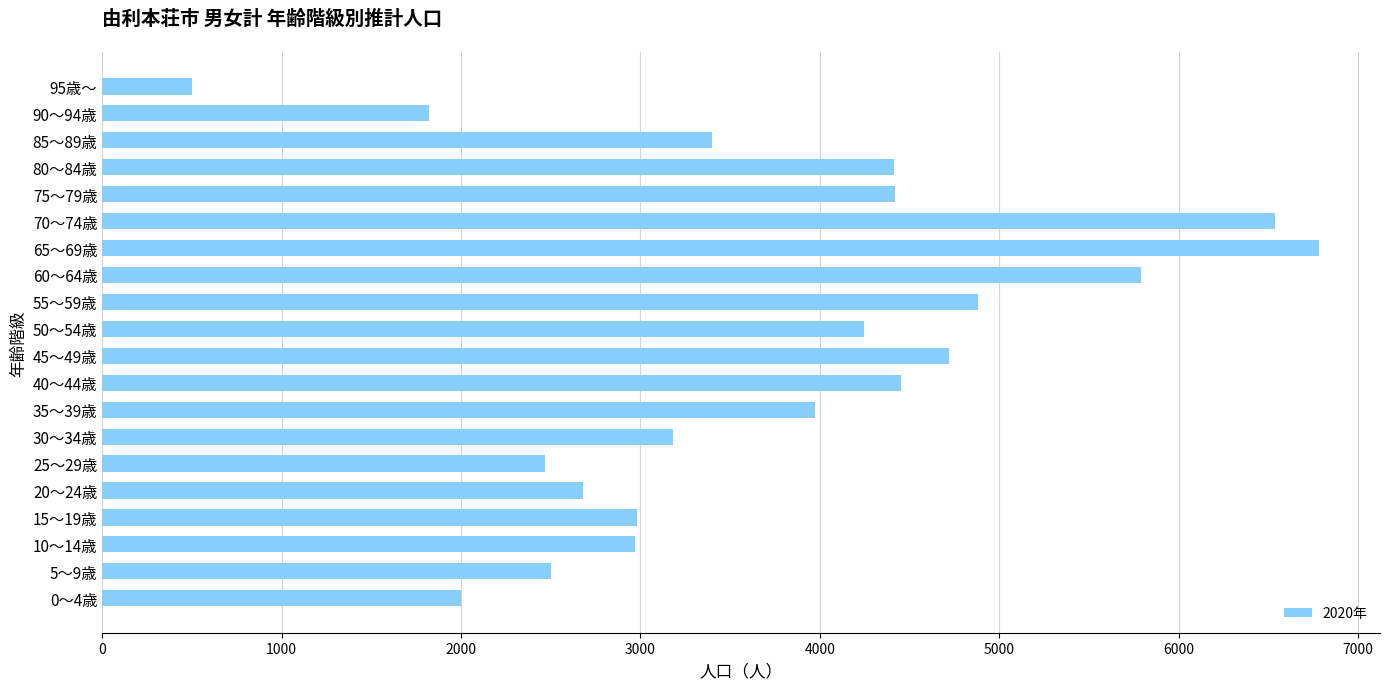

What is the average value?

3735